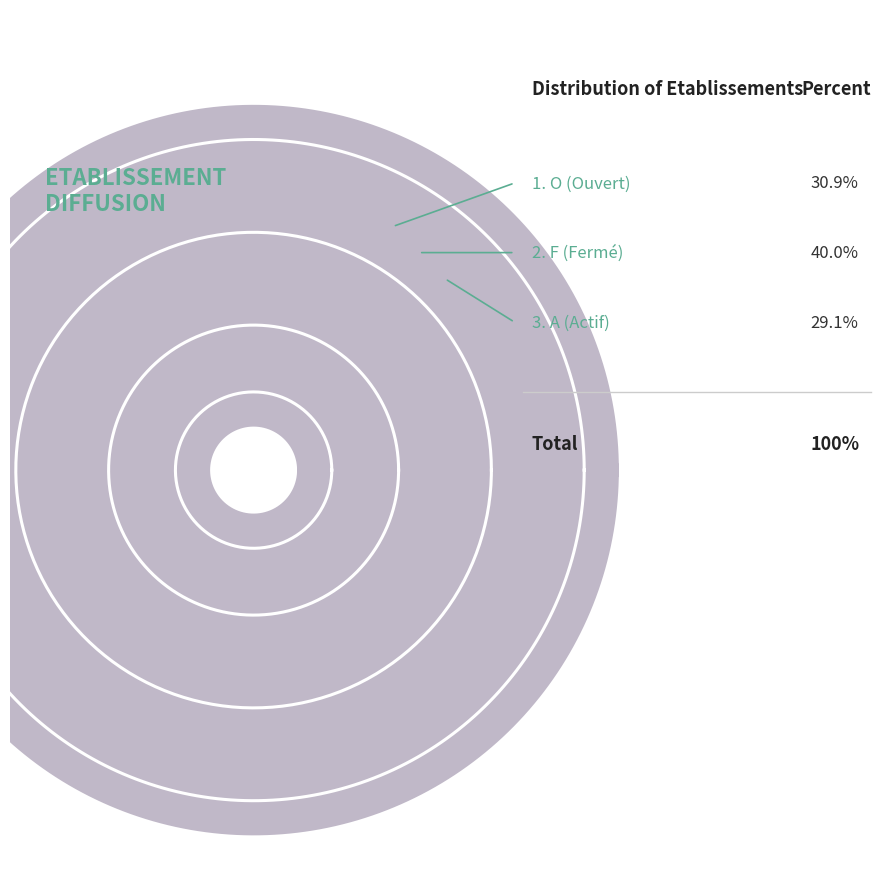

Which category has the biggest portion of the pie?

F